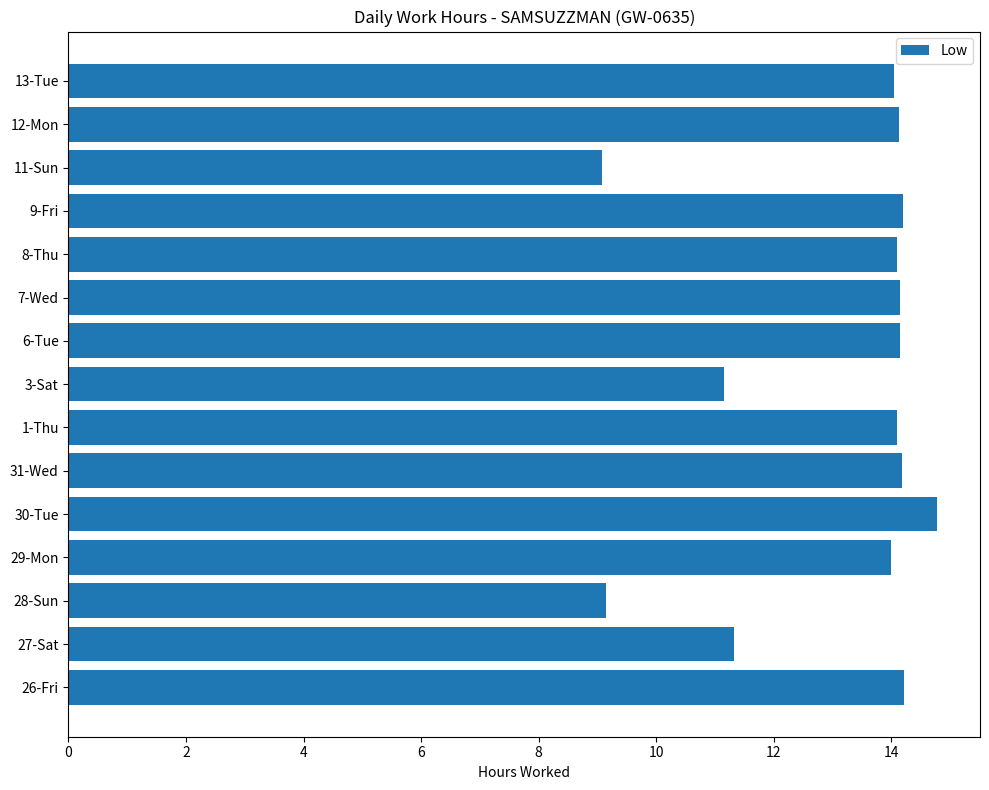

True or false: the data shows 2.7 at 11-Sun.

False